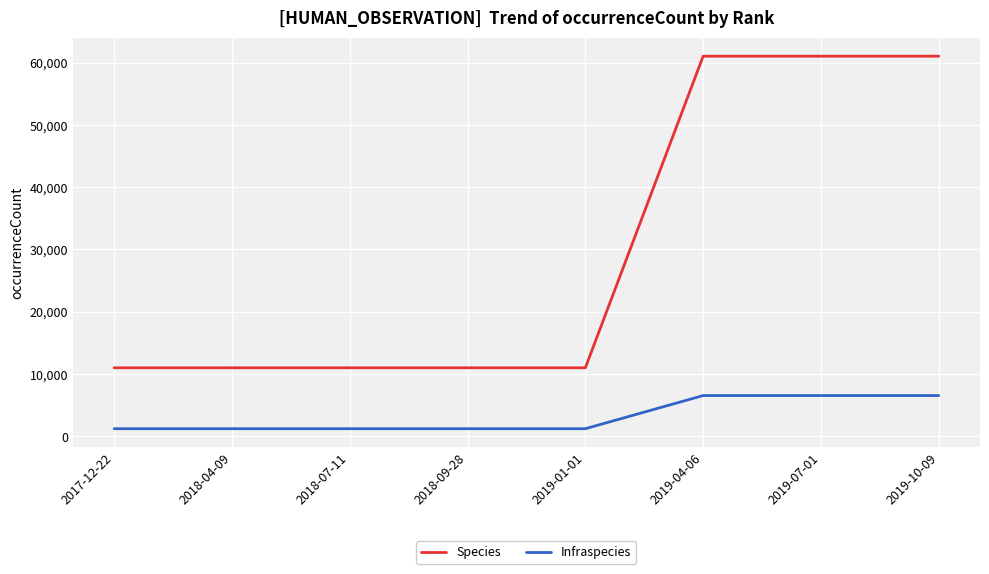

Which series has the largest total across all categories?

Species